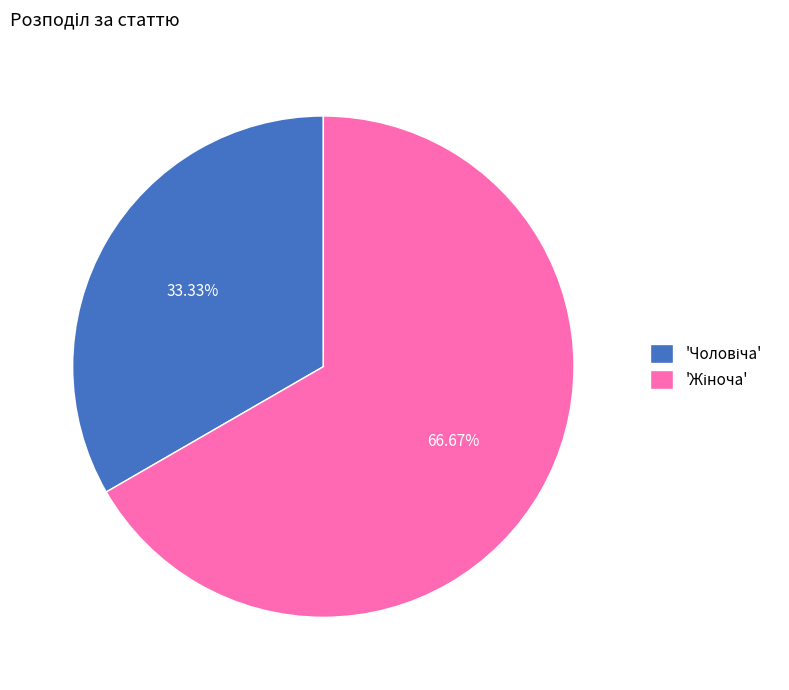

Is there any slice that represents more than half of the pie?

Yes